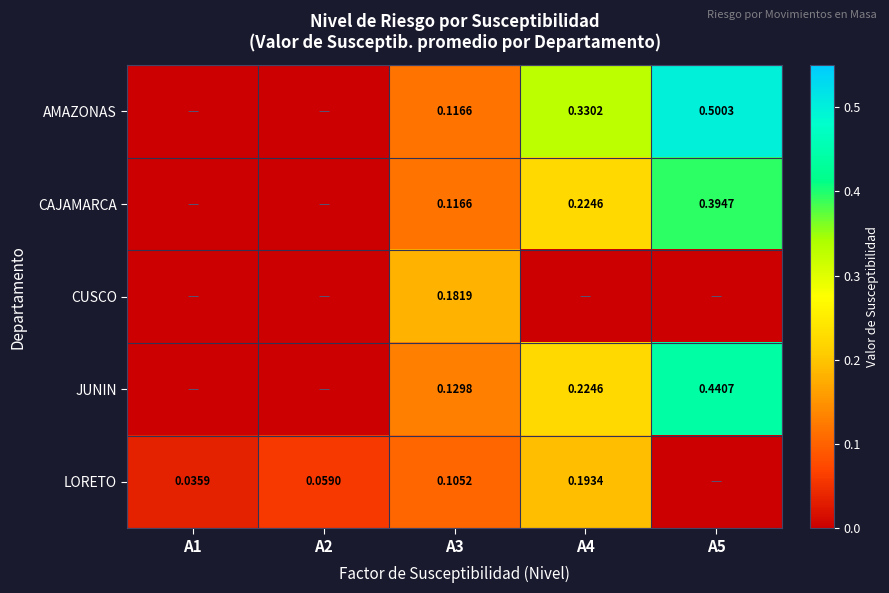

List the series in order of their peak value, lowest first.

CUSCO, LORETO, CAJAMARCA, JUNIN, AMAZONAS